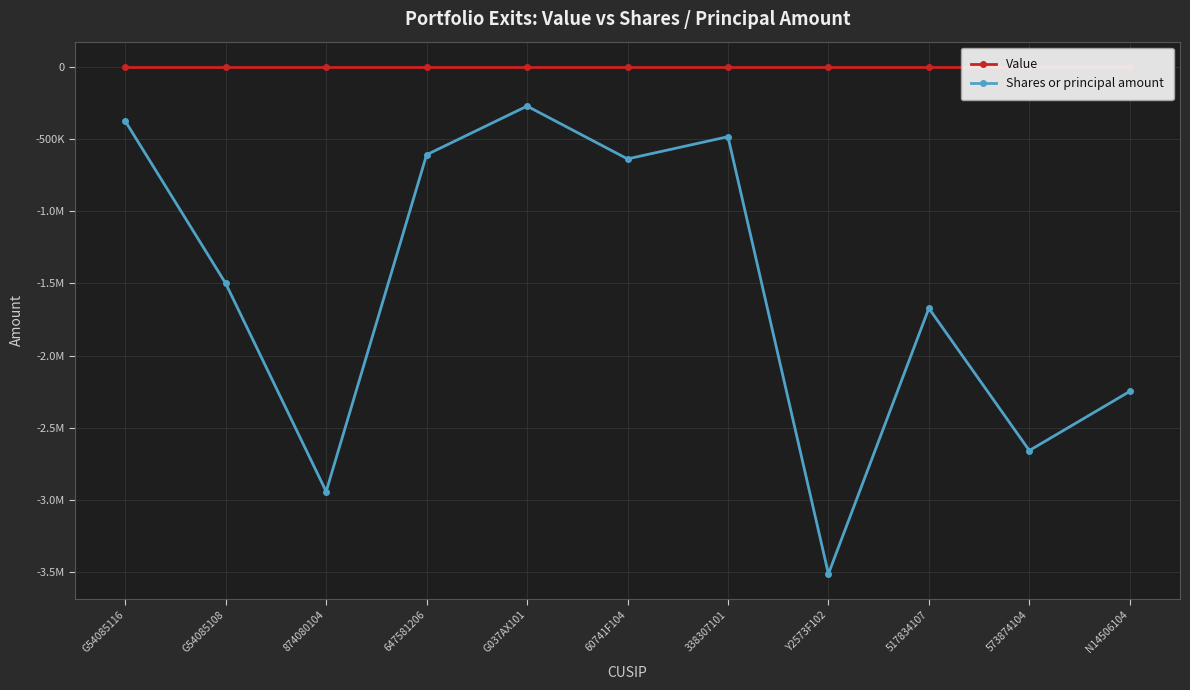

What is the label of the 11th point from the right?

G54085116